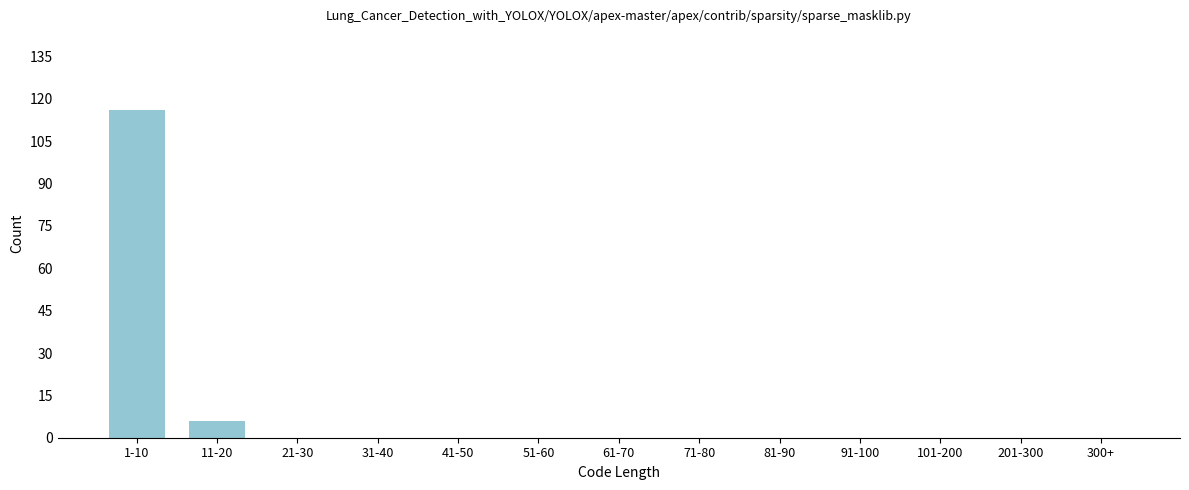

Reading left to right, extract all data points from this chart.

1-10=116	11-20=6	21-30=0	31-40=0	41-50=0	51-60=0	61-70=0	71-80=0	81-90=0	91-100=0	101-200=0	201-300=0	300+=0